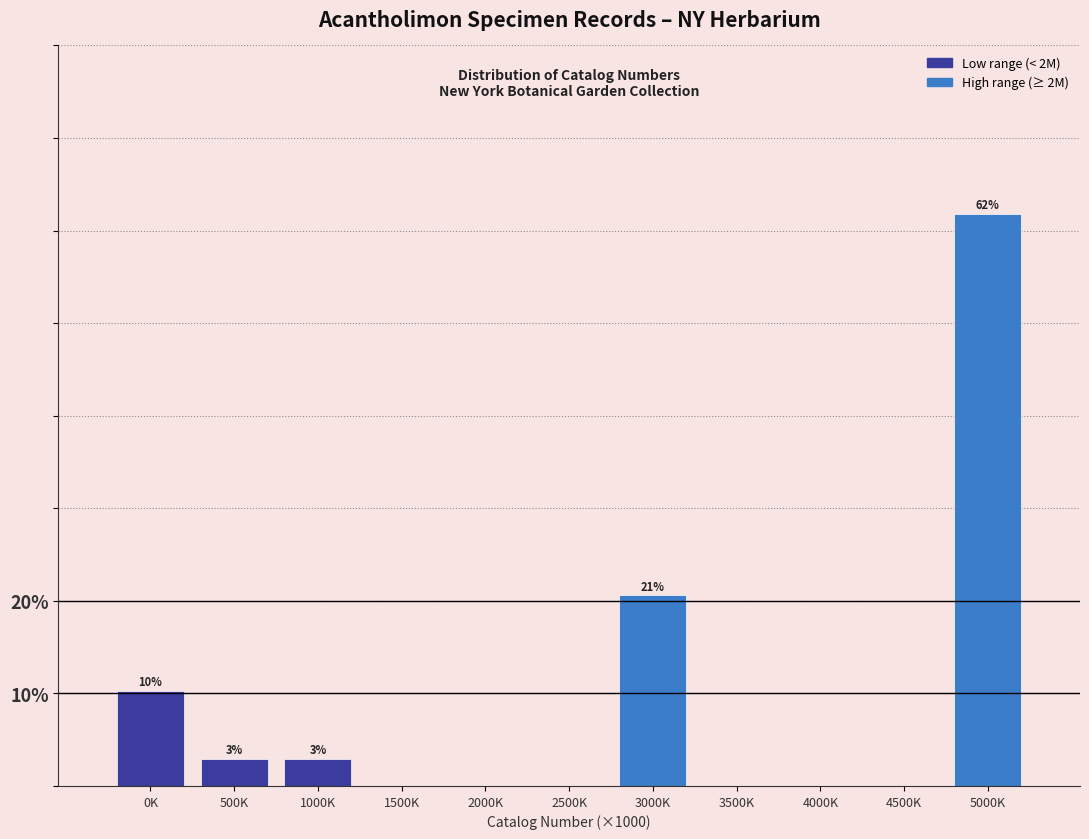

Reading right to left, transcribe all the data shown in this chart.

5000K=61.8	4500K=0.0	4000K=0.0	3500K=0.0	3000K=20.6	2500K=0.0	2000K=0.0	1500K=0.0	1000K=2.9	500K=2.9	0K=10.3